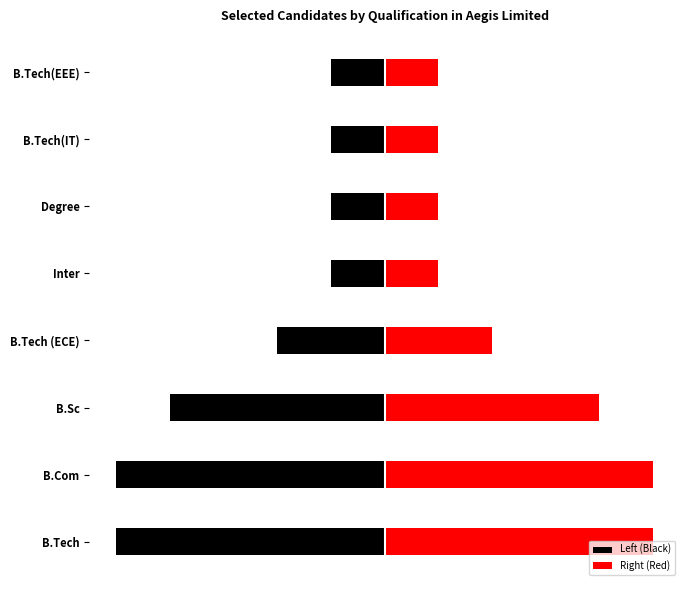

At how many categories does at least one series exceed 4?

2